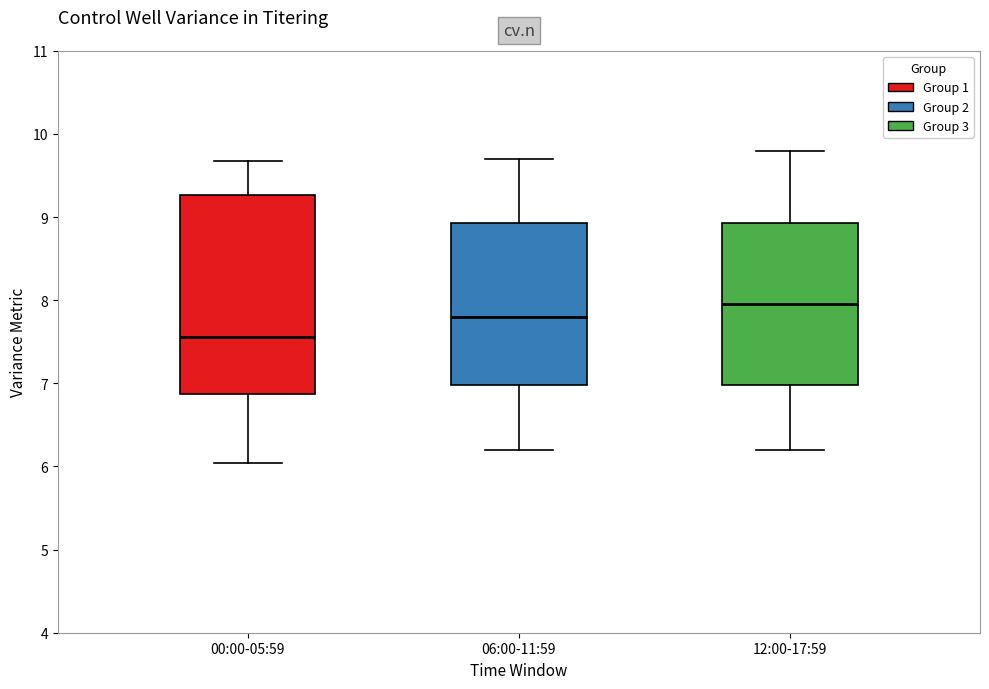

Reading left to right, transcribe this box plot: for each box, give where its median line is, the range the box spans, and where its two whiskers end, as read against the y-axis. The values are not printed on the chart, so give them approximately, as read against the axis.

00:00-05:59: median 7.6, box 6.9 to 9.3, whiskers 6.0 to 9.7
06:00-11:59: median 7.8, box 7.0 to 8.9, whiskers 6.2 to 9.7
12:00-17:59: median 8.0, box 7.0 to 8.9, whiskers 6.2 to 9.8